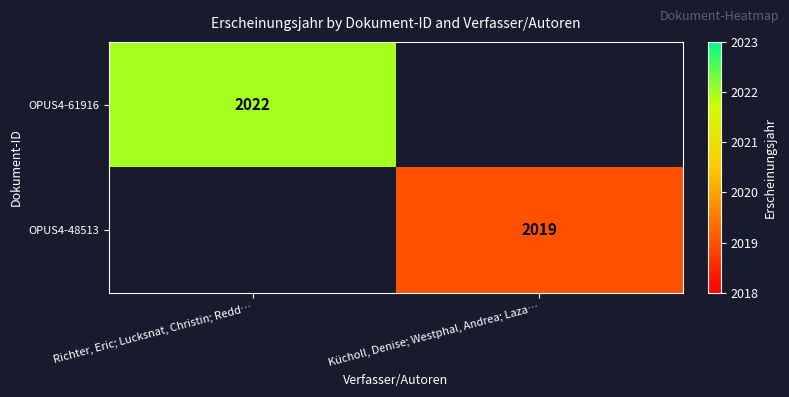

Which category has the lowest value across all series?

Kücholl, Denise; Westphal, Andrea; Laza…